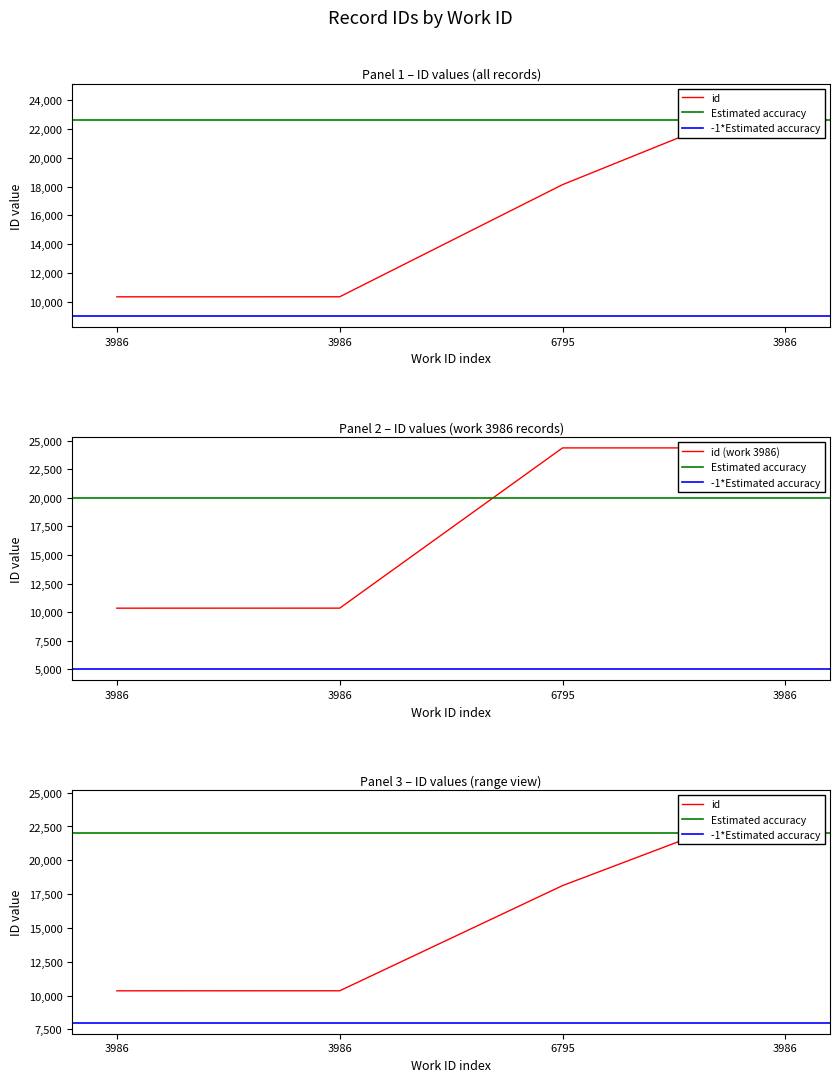

At which category does the chart reach its minimum across all series?

3986